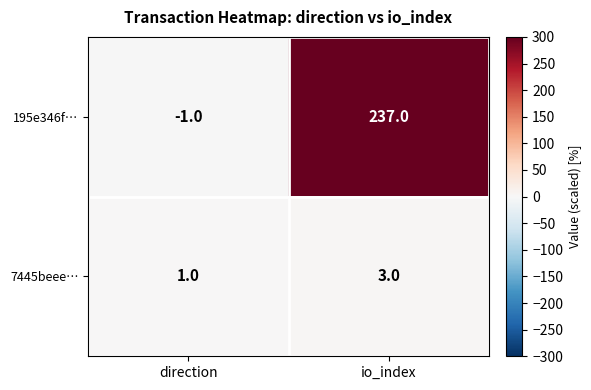

Reading left to right, what are all the values shown in this chart?

195e346f…: -1	237
7445beee…: 1	3